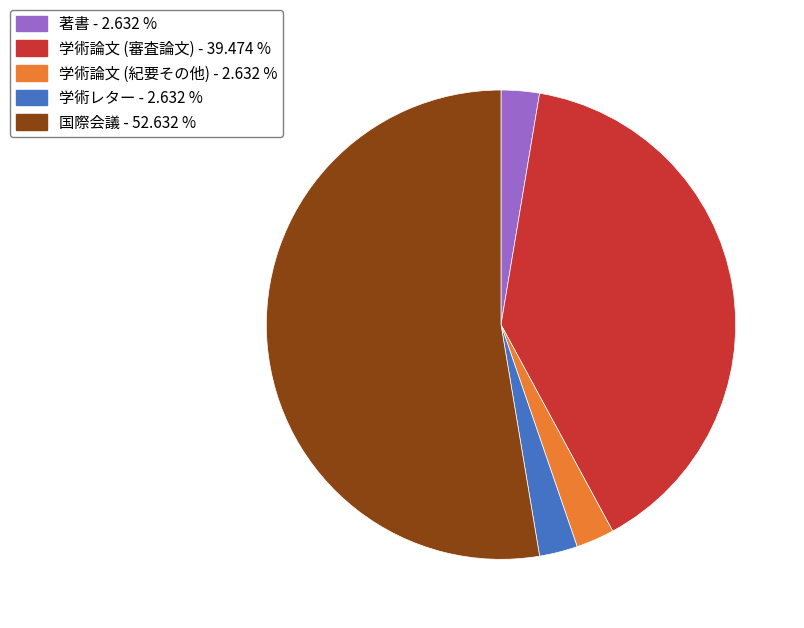

Which has a higher value, 学術論文 (紀要その他) or 国際会議?

国際会議